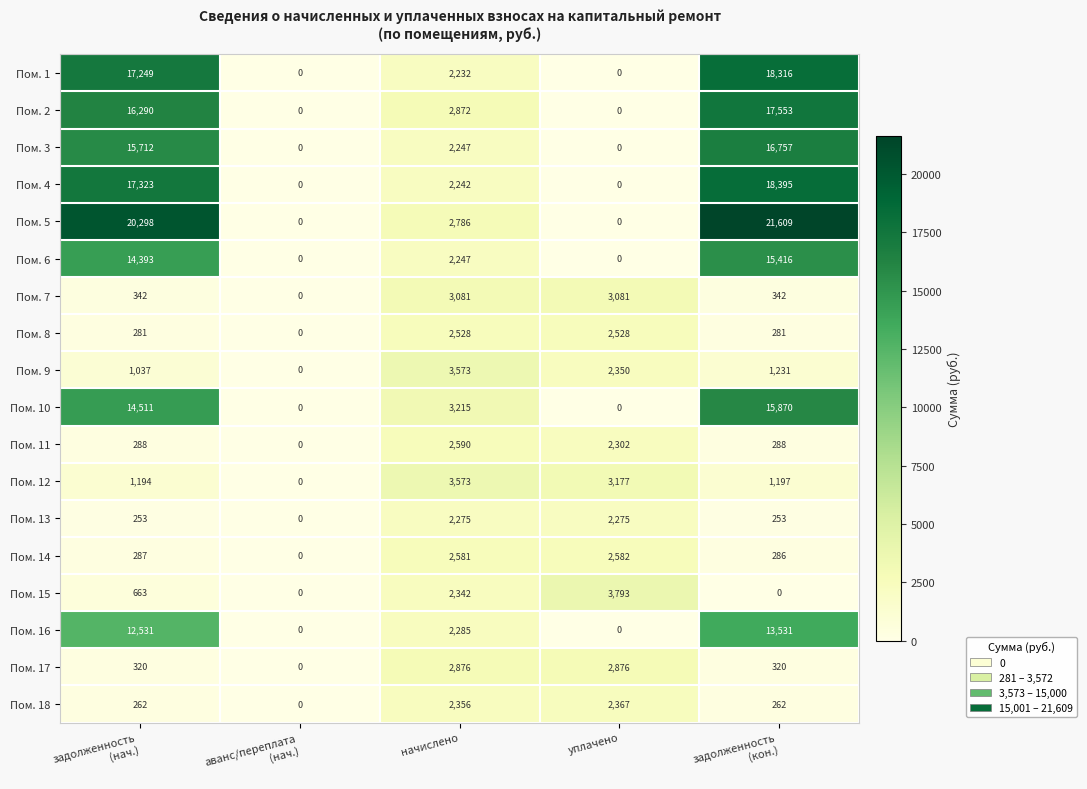

At which category is the sum across all series the highest?

задолженность
(кон.)